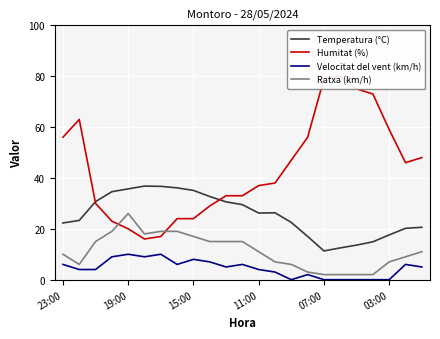

What is the highest value of the Velocitat del vent (km/h) series?

10.0